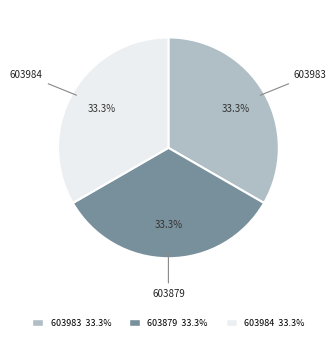

How many segments does this pie chart have?

3